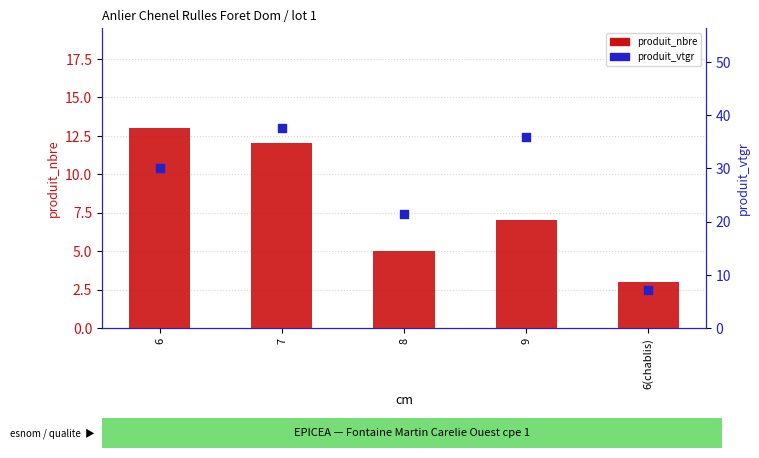

At which category is the sum across all series the highest?

7